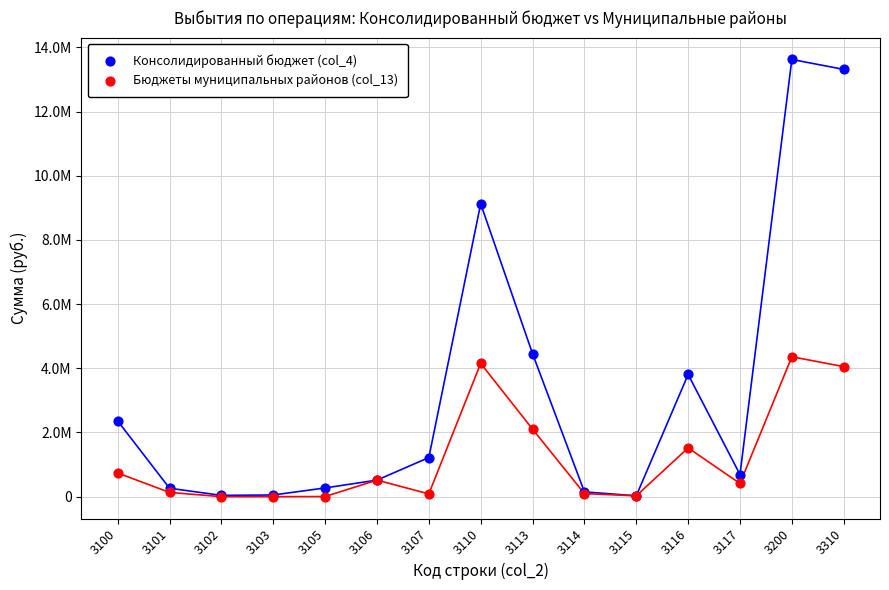

What are all the series names shown in the legend?

Консолидированный бюджет (col_4), Бюджеты муниципальных районов (col_13)